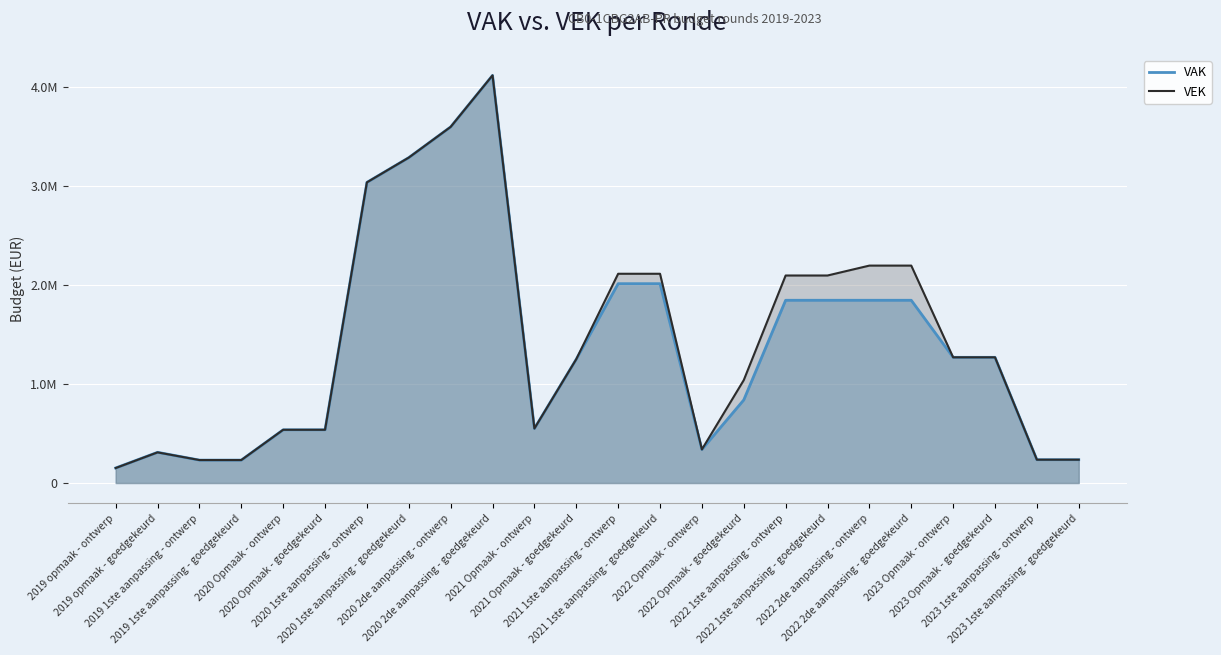

What is the sum of all VEK values?

35023746